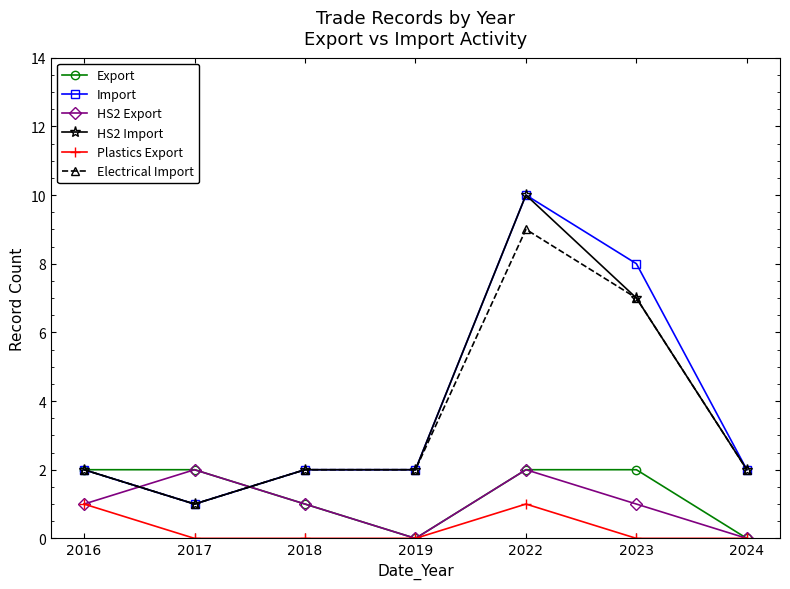

True or false: Import has a value of 1 at 2016.

False